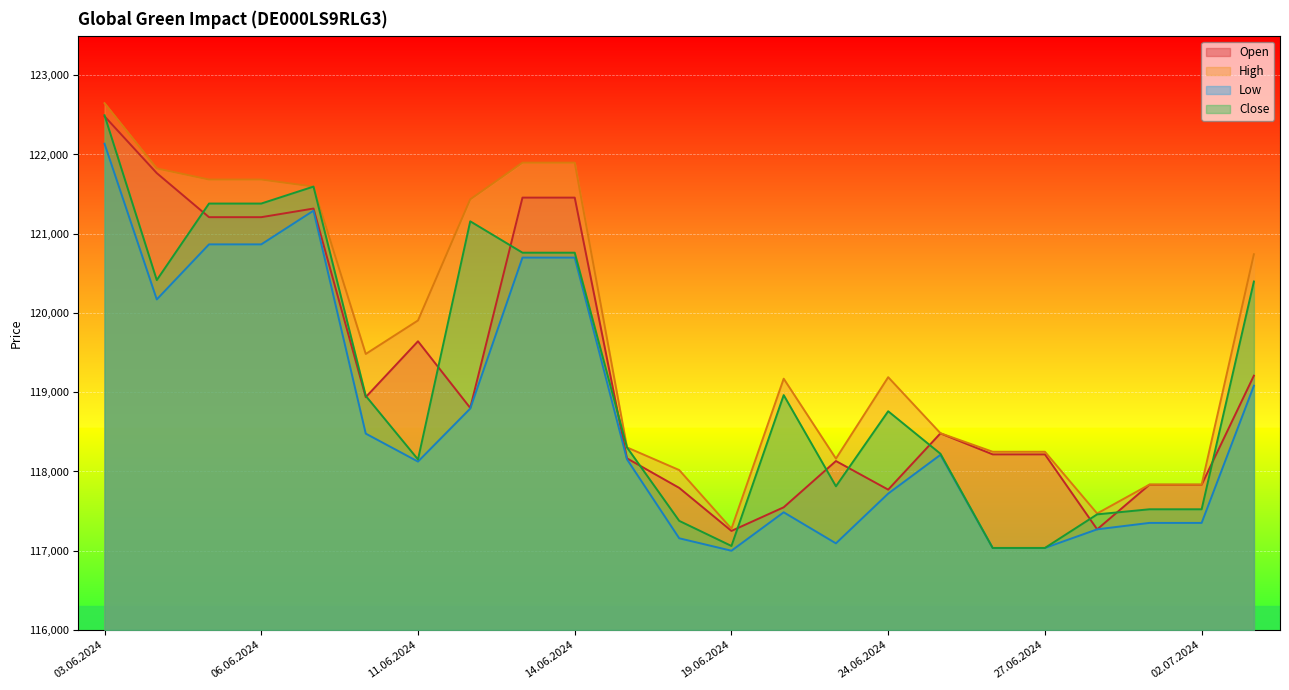

What is the maximum value shown in the chart?

122648